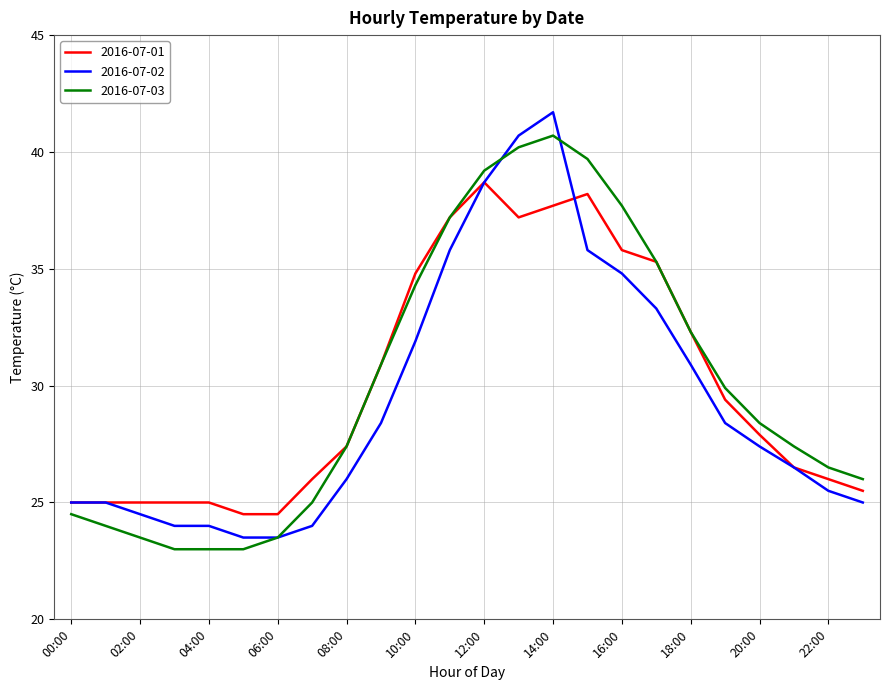

What is the greatest value displayed?

41.7